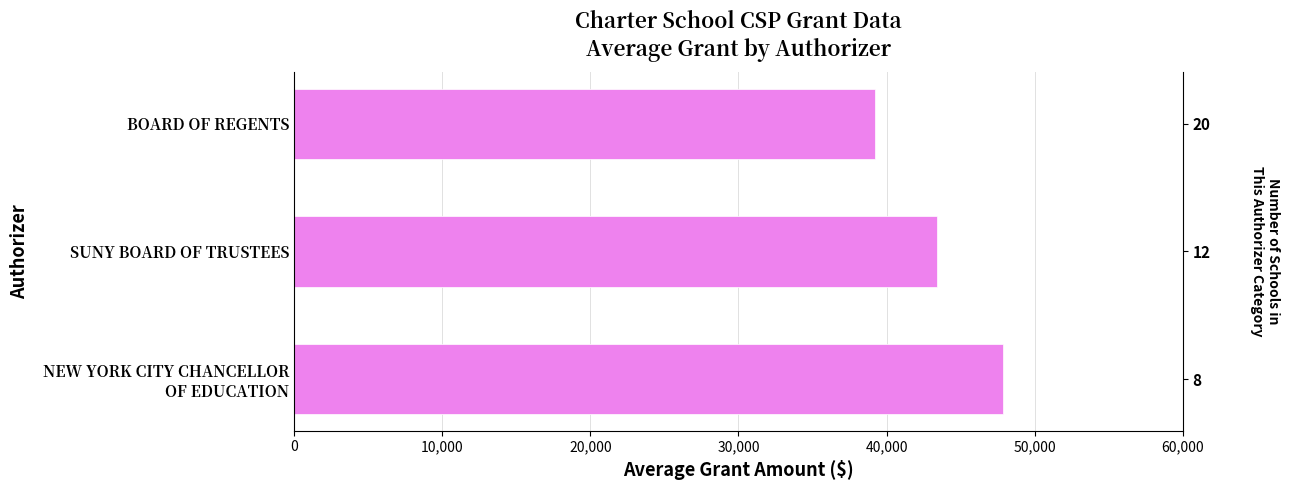

What is the average value?

43496.2